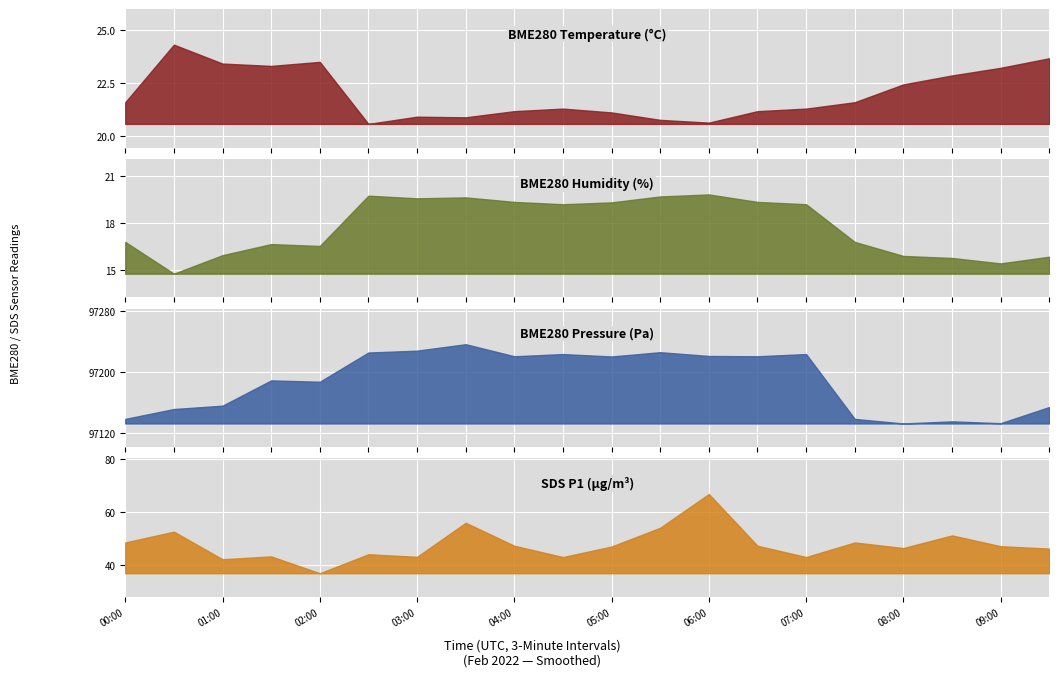

How many series are shown in this chart?

4